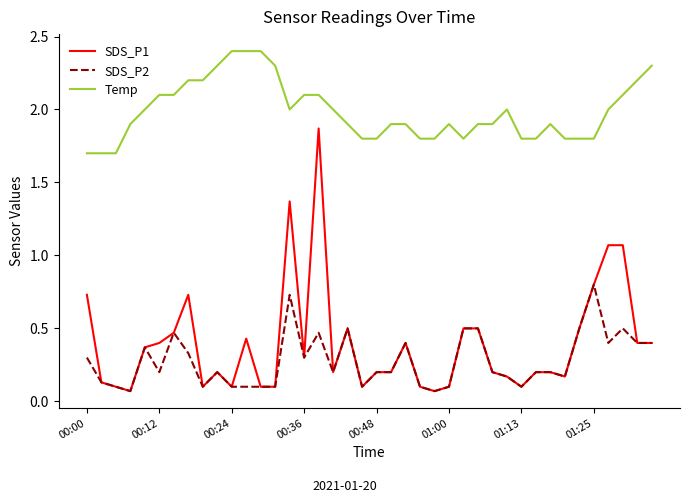

Which series has the widest spread of values?

SDS_P1